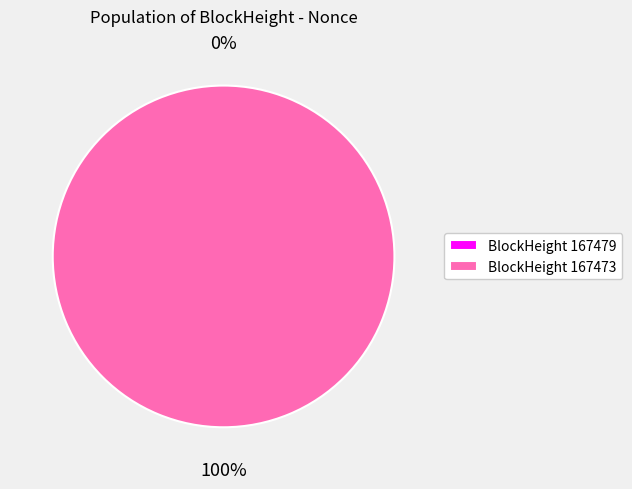

Which slice is the smallest?

167479